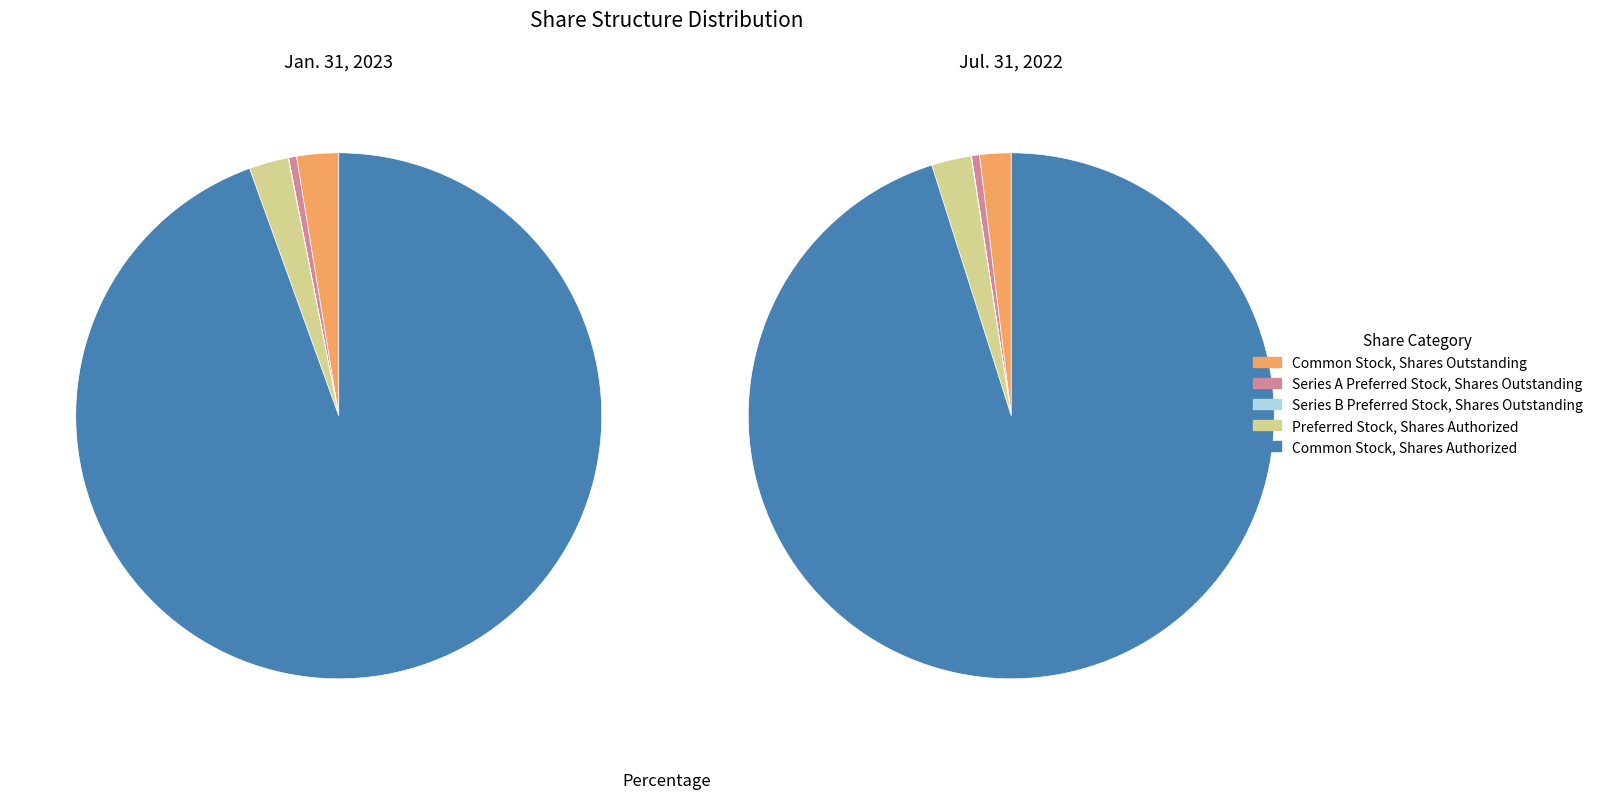

Rank the categories by value from highest to lowest.

Common Stock, Shares Authorized, Common Stock, Shares Outstanding, Preferred Stock, Shares Authorized, Series A Preferred Stock, Shares Outstanding, Series B Preferred Stock, Shares Outstanding